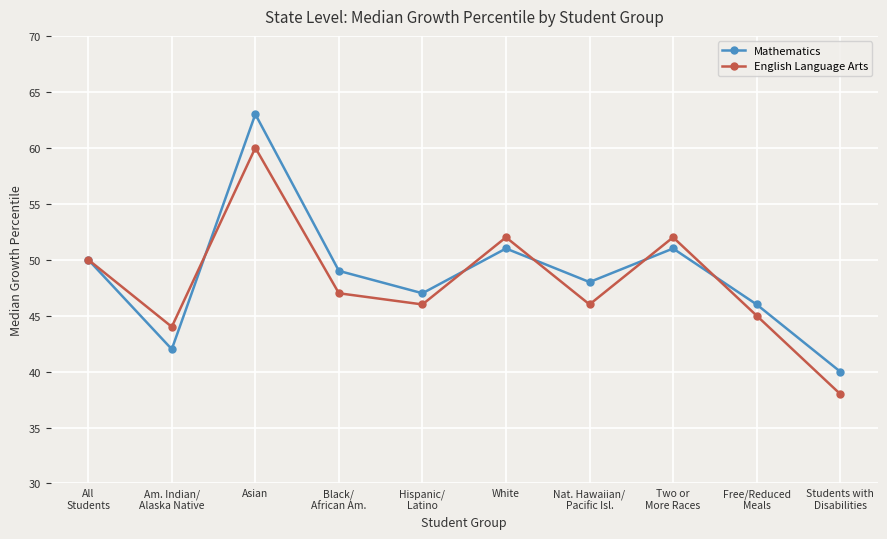

After their last crossing, which series has the higher values: Mathematics or English Language Arts?

Mathematics